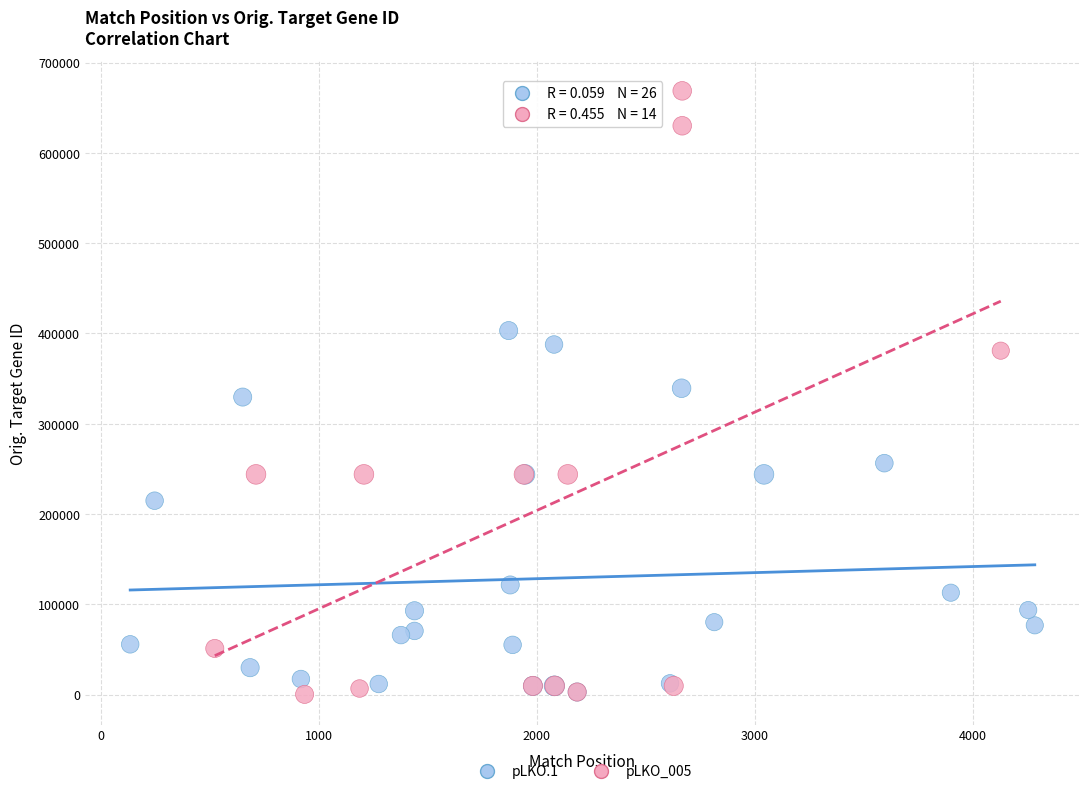

Which series has the largest Y range (max minus min)?

pLKO_005